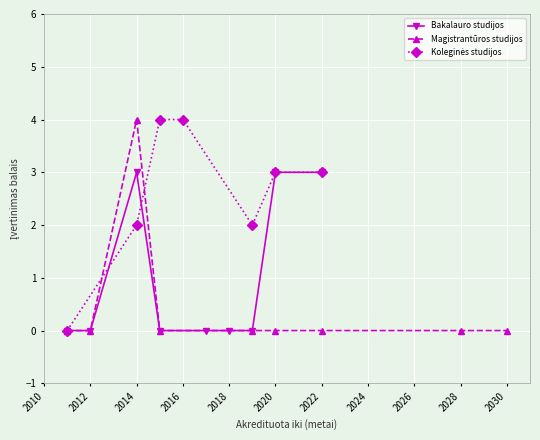

At which label is Magistrantūros studijos closest to 2?

2011